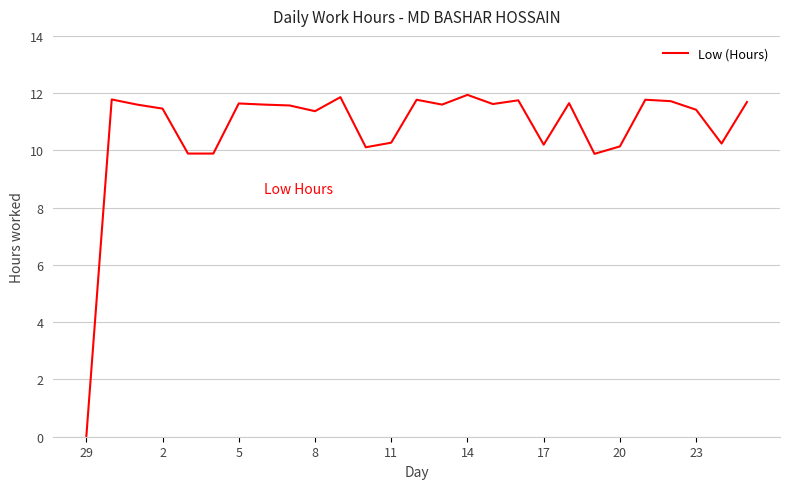

What is the difference between the maximum and minimum values?

11.9